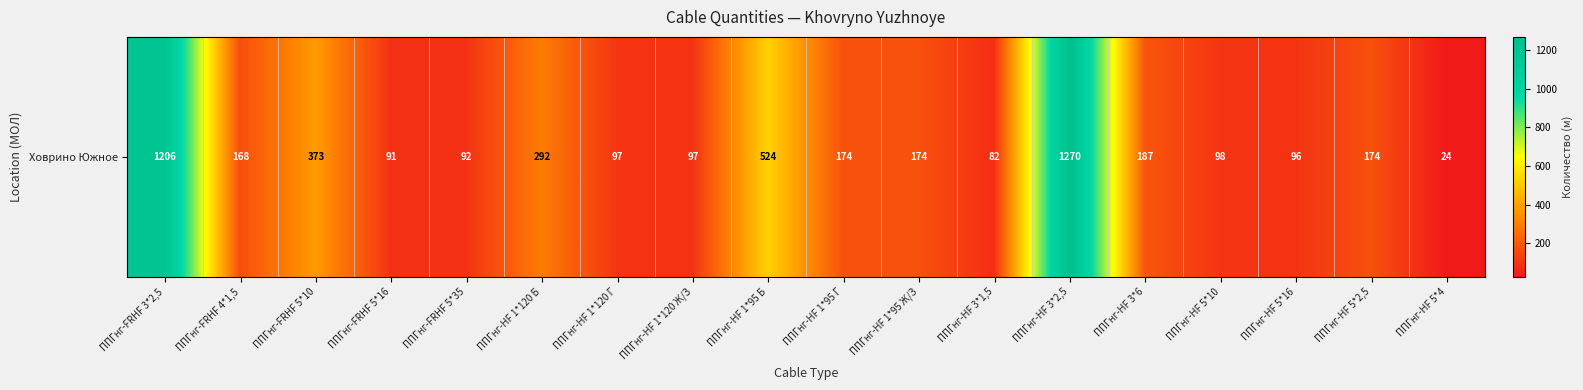

Count the number of data series in this chart.

1